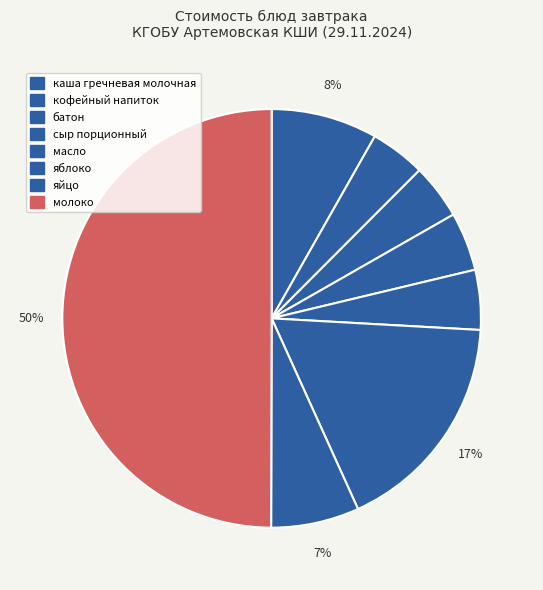

How many slices are in this pie chart?

8